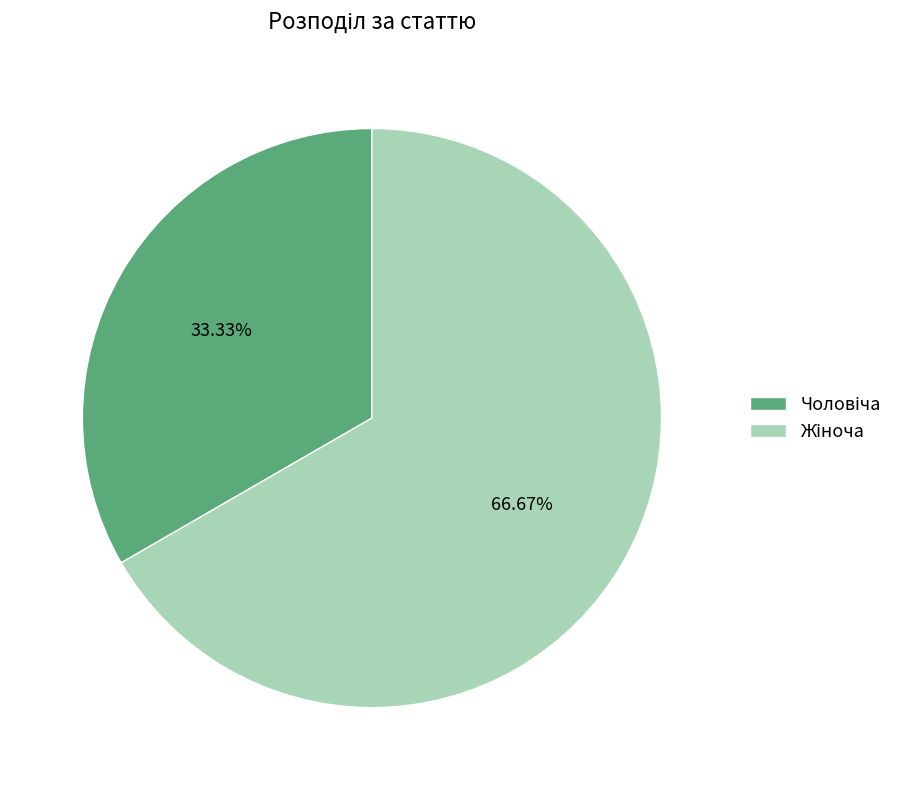

How many slices are in this pie chart?

2